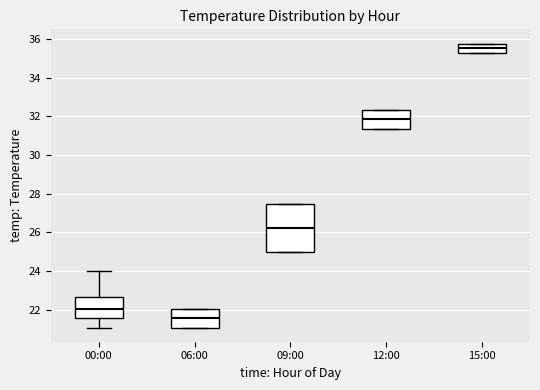

Which box's median line is the highest?

15:00